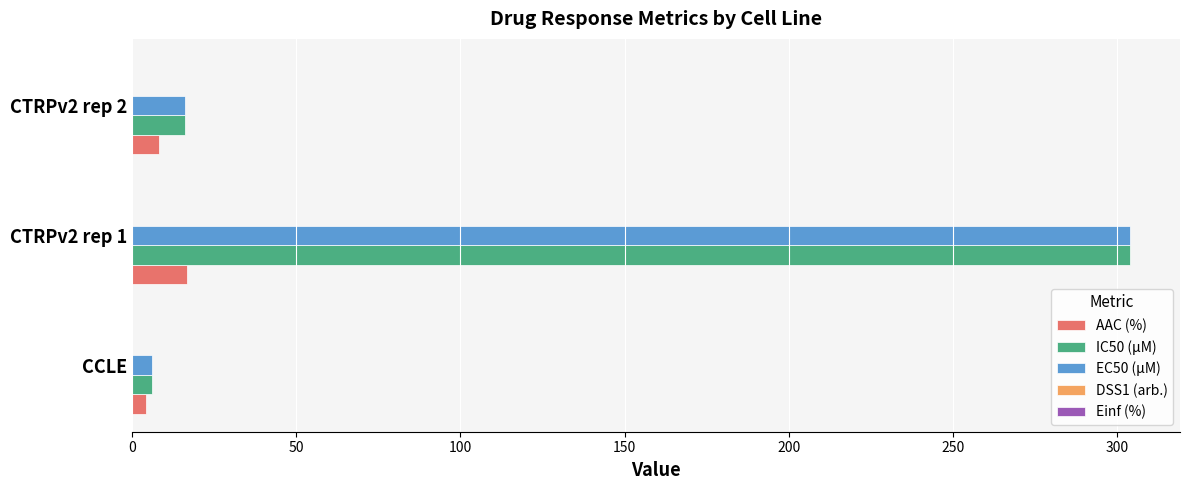

What is the maximum value shown in the chart?

304.0